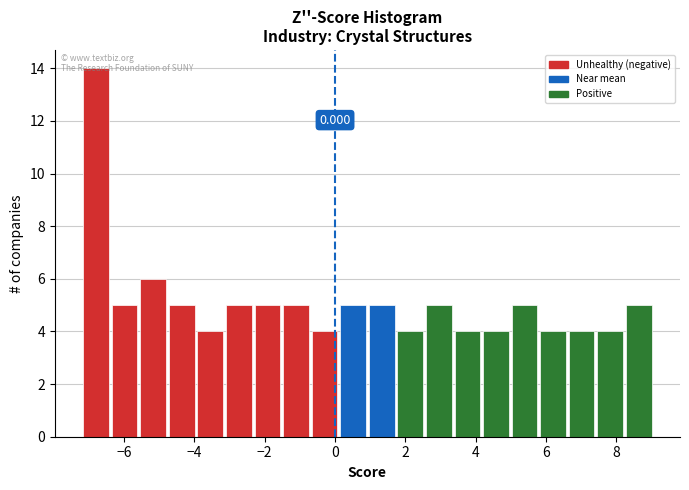

Which range on the x-axis has the tallest bar?

-7.2 to -6.4